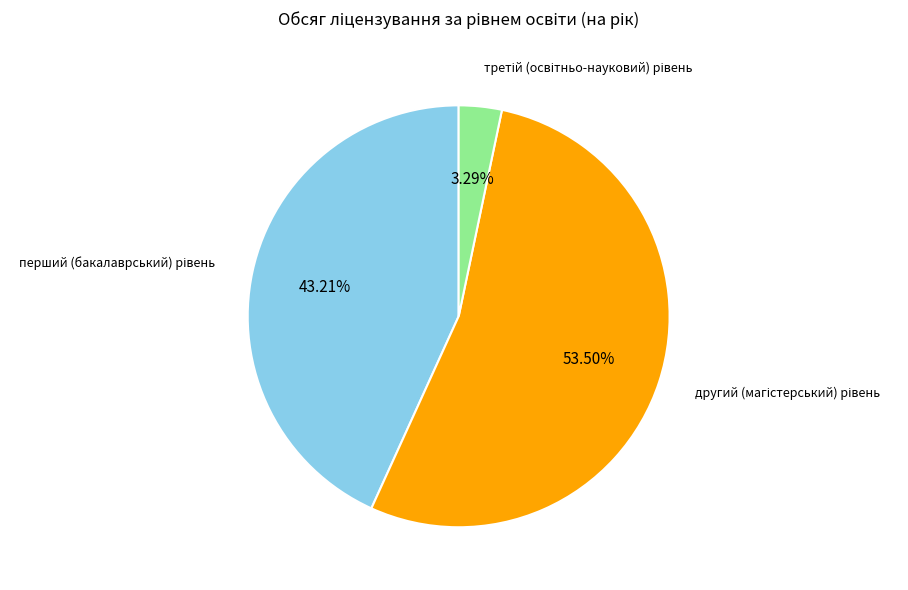

Is there a majority slice in this chart?

Yes